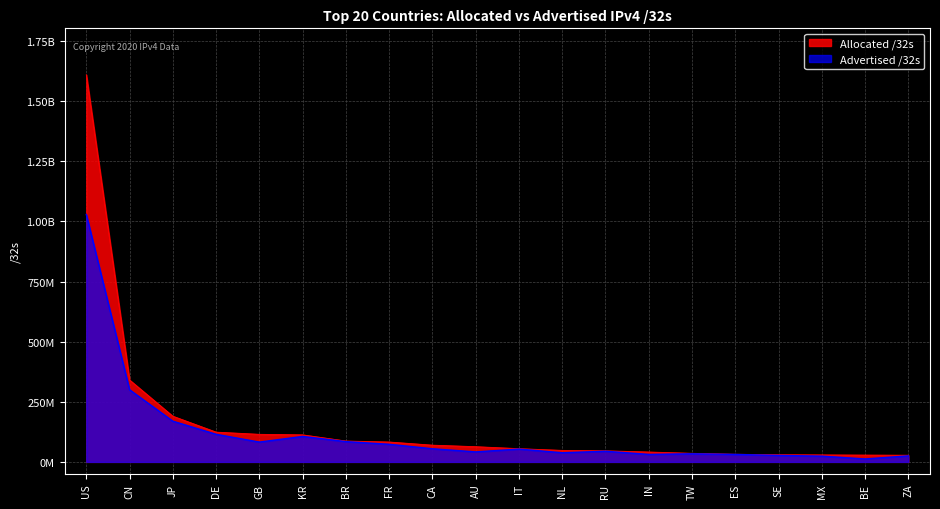

What is the approximate value of Advertised /32s at RU?

44227584